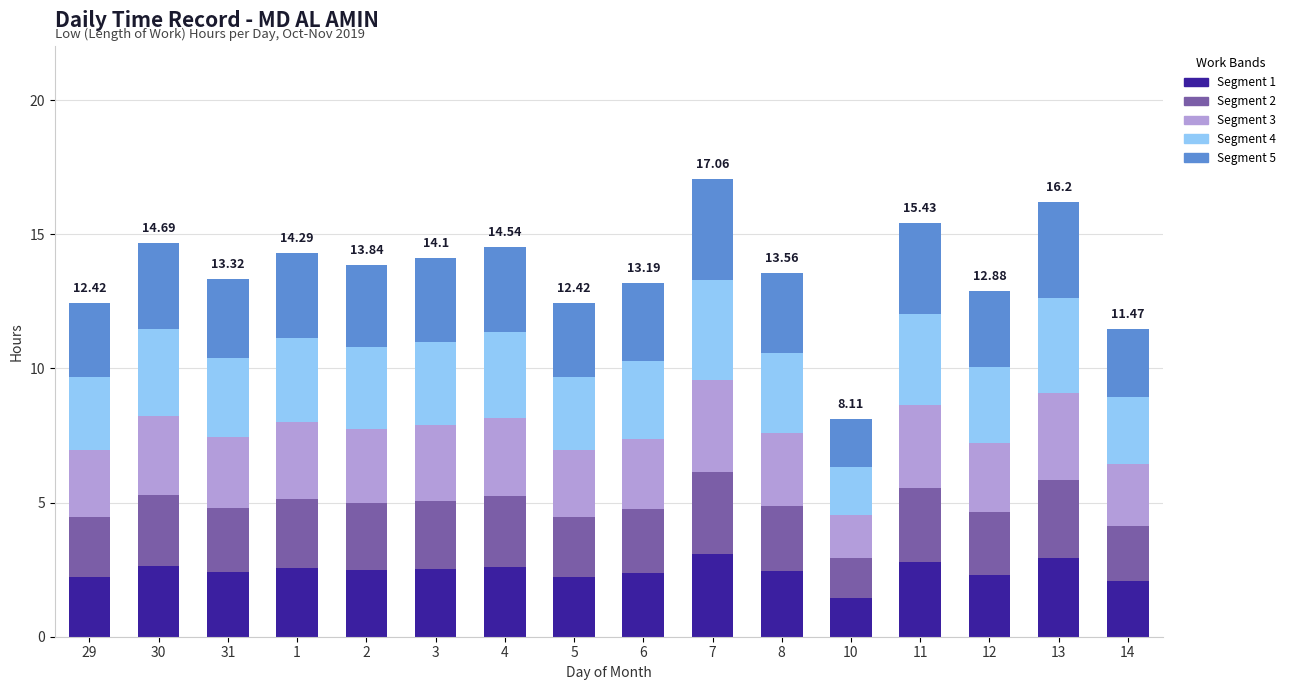

What is the total value across all series at 13?

16.2